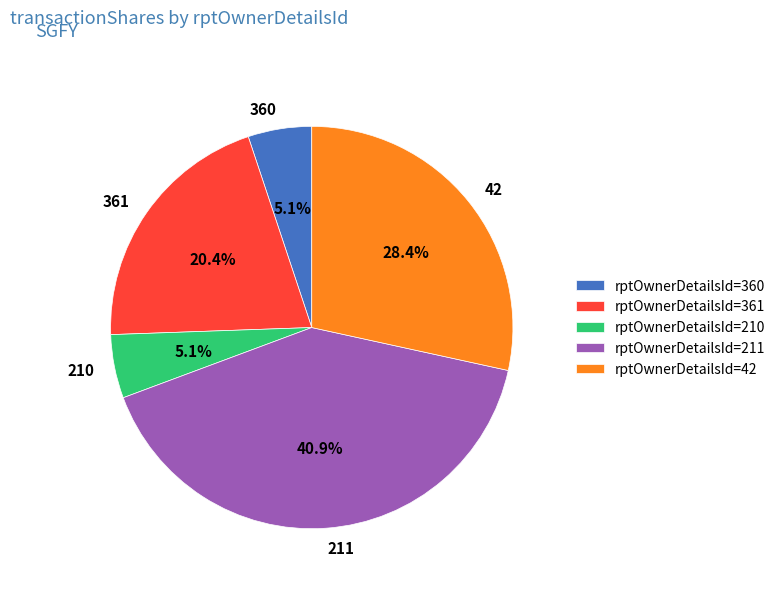

How much of the chart is everything except 210?

94.9%